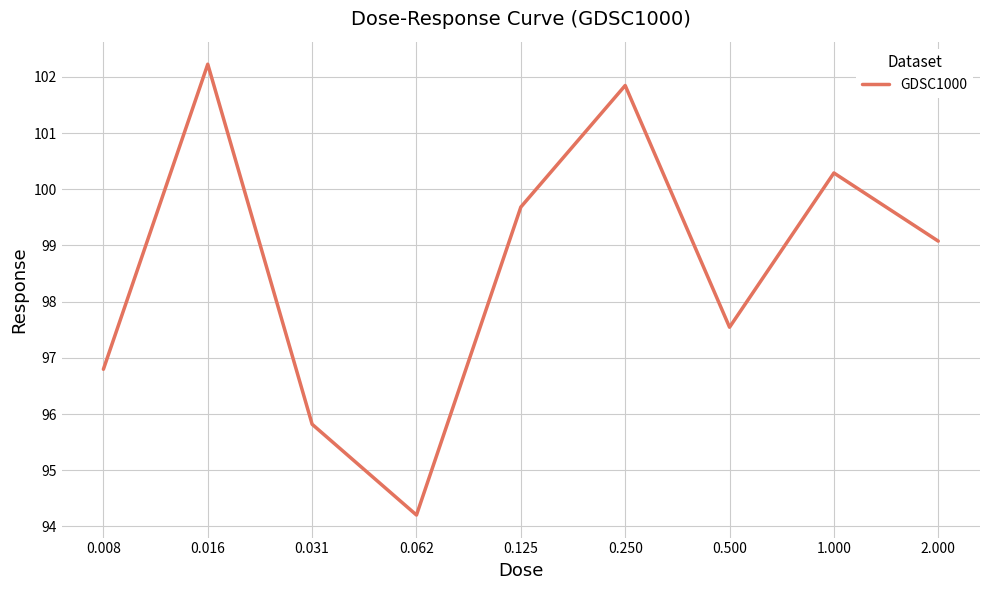

How many lines are shown in the chart?

1